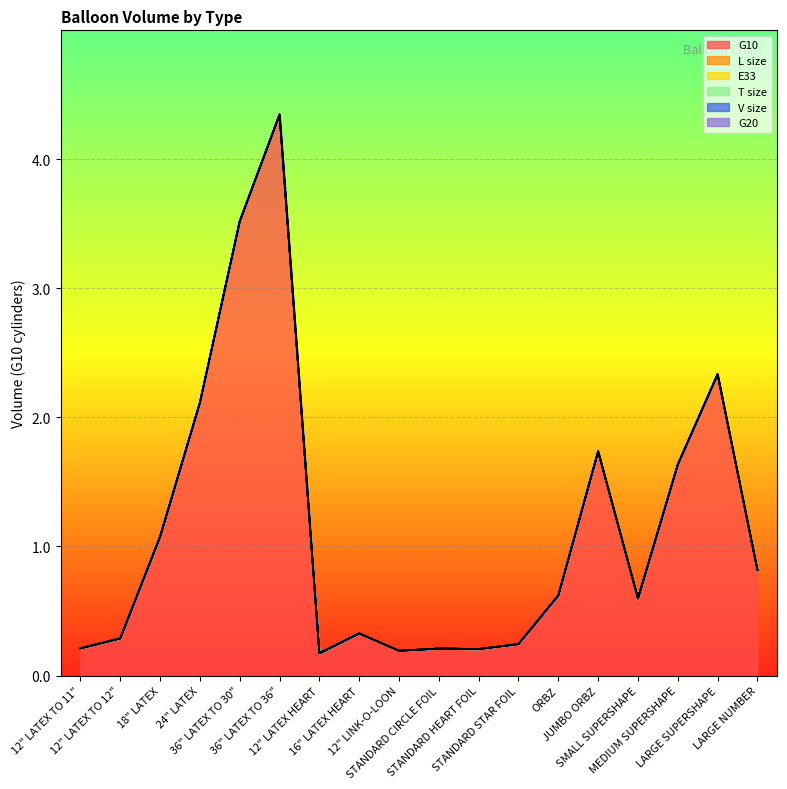

Between 36" LATEX TO 36" and 36" LATEX TO 30", which is larger?

36" LATEX TO 36"